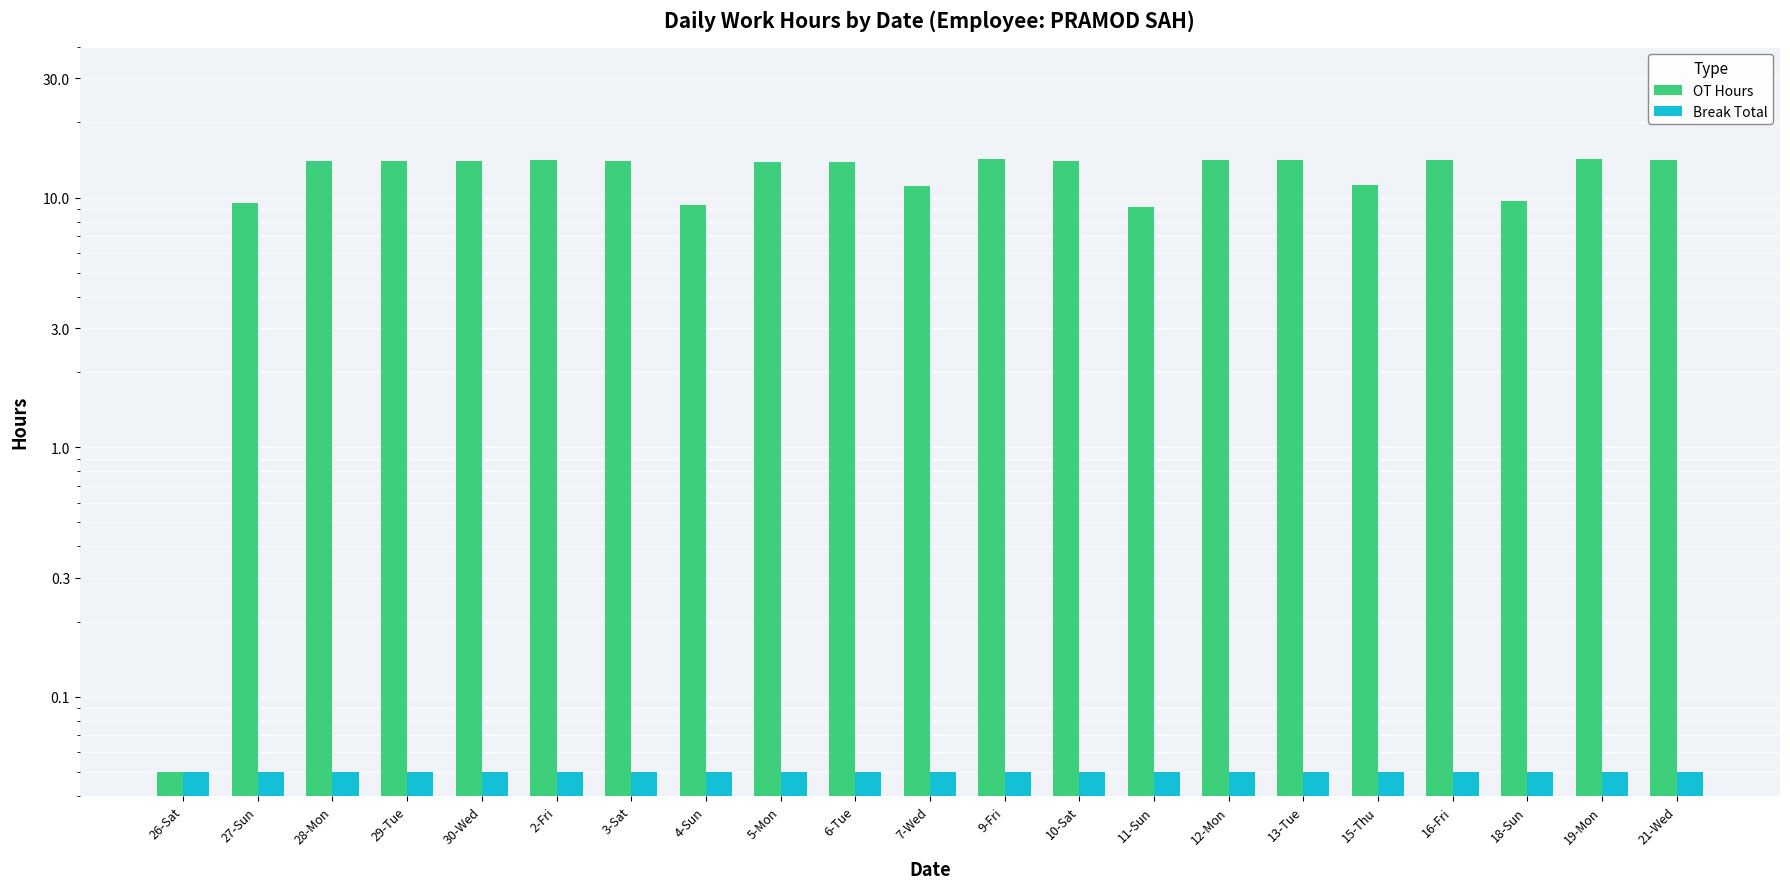

How many values in the OT Hours series are below 14?

10